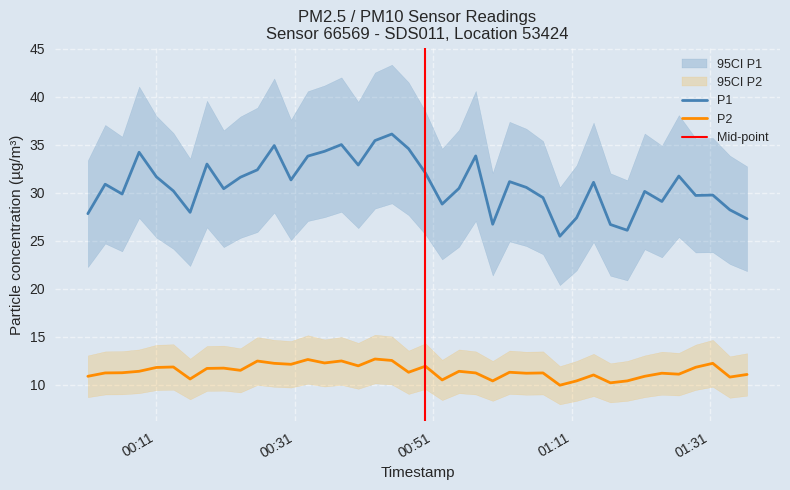

True or false: P2 and P1 cross at least once.

False